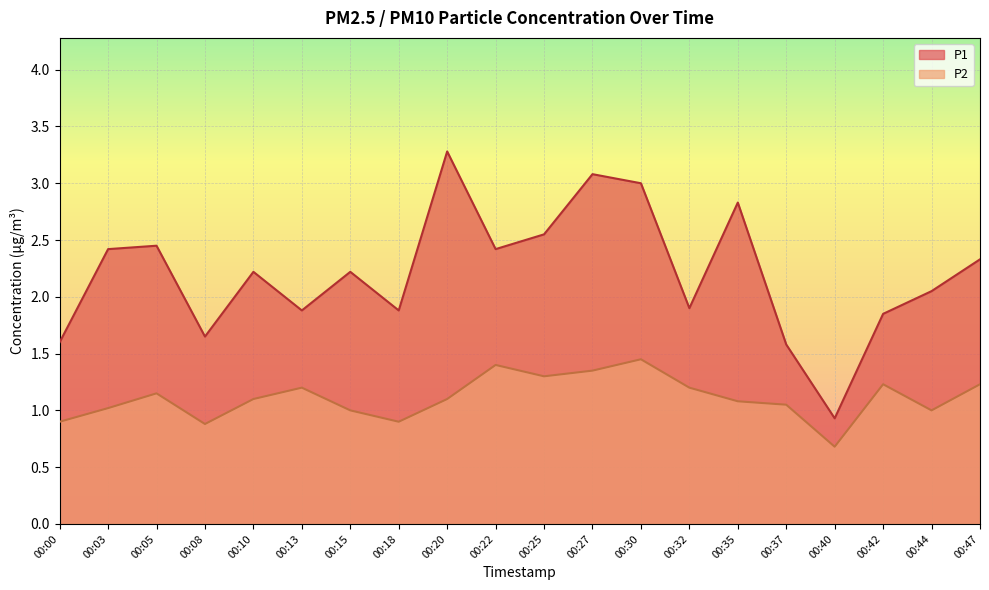

True or false: P1 has a value of 3.9 at 00:25.

False